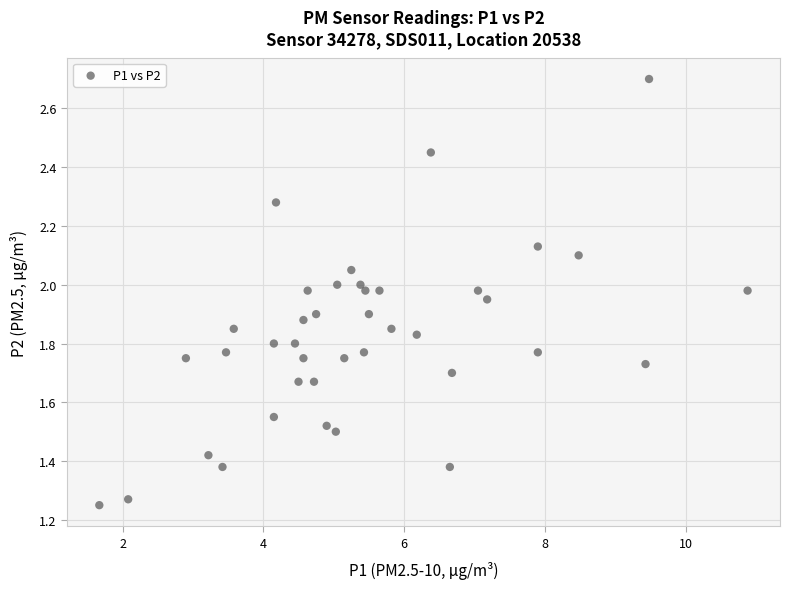

What is the range of X values (max minus min)?

9.2